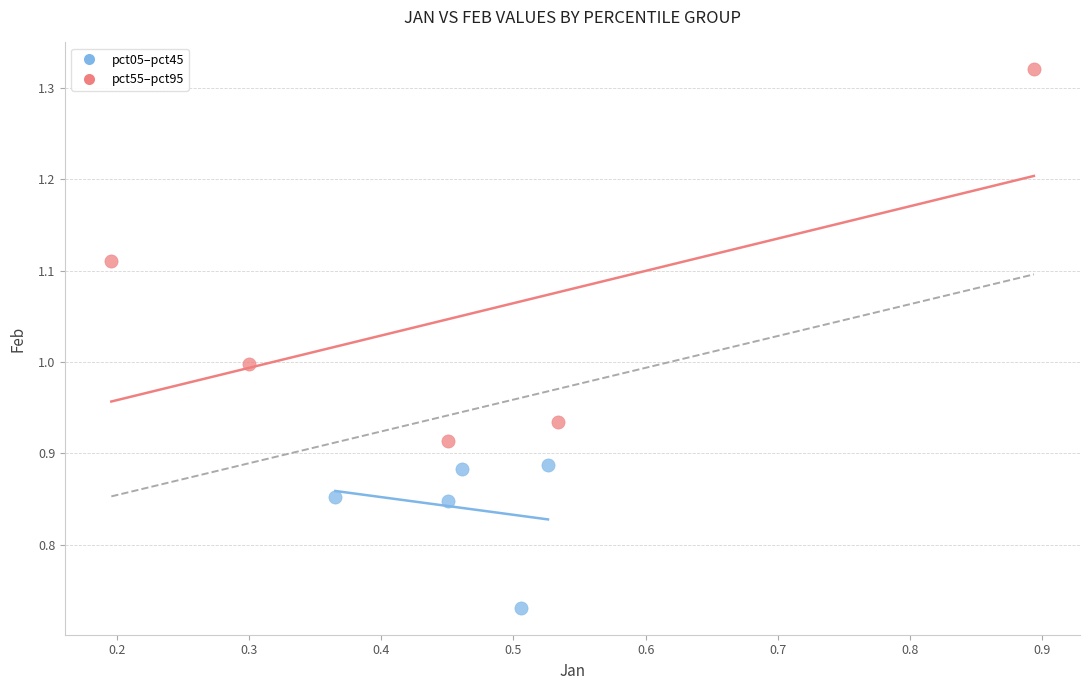

What are all the series names shown in the legend?

pct05–pct45, pct55–pct95